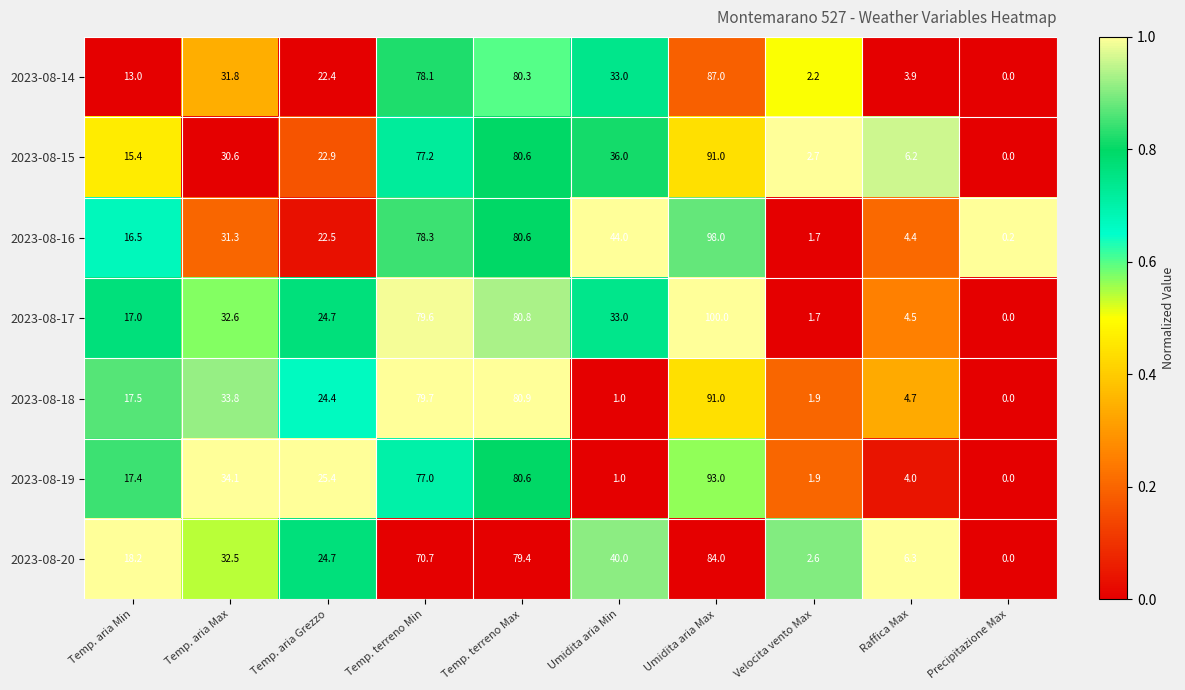

What value does the 2023-08-20 series have at Raffica Max?

6.3